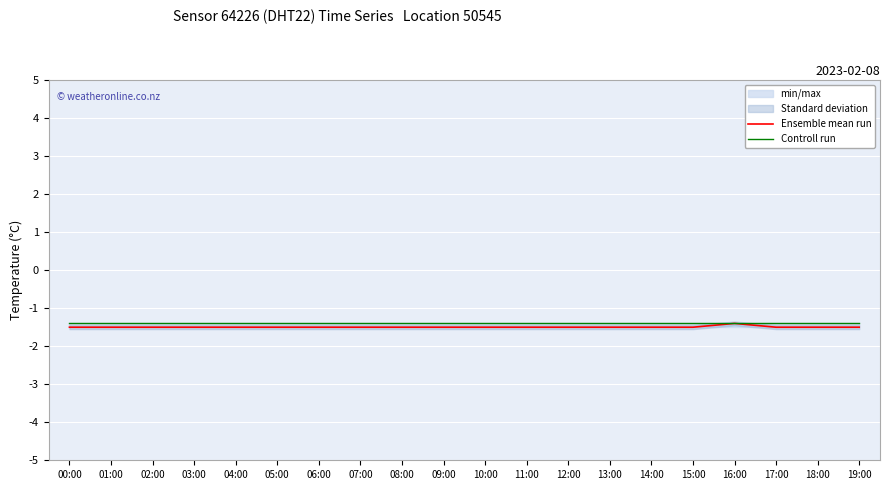

Between 07:00 and 05:00, which is larger?

07:00